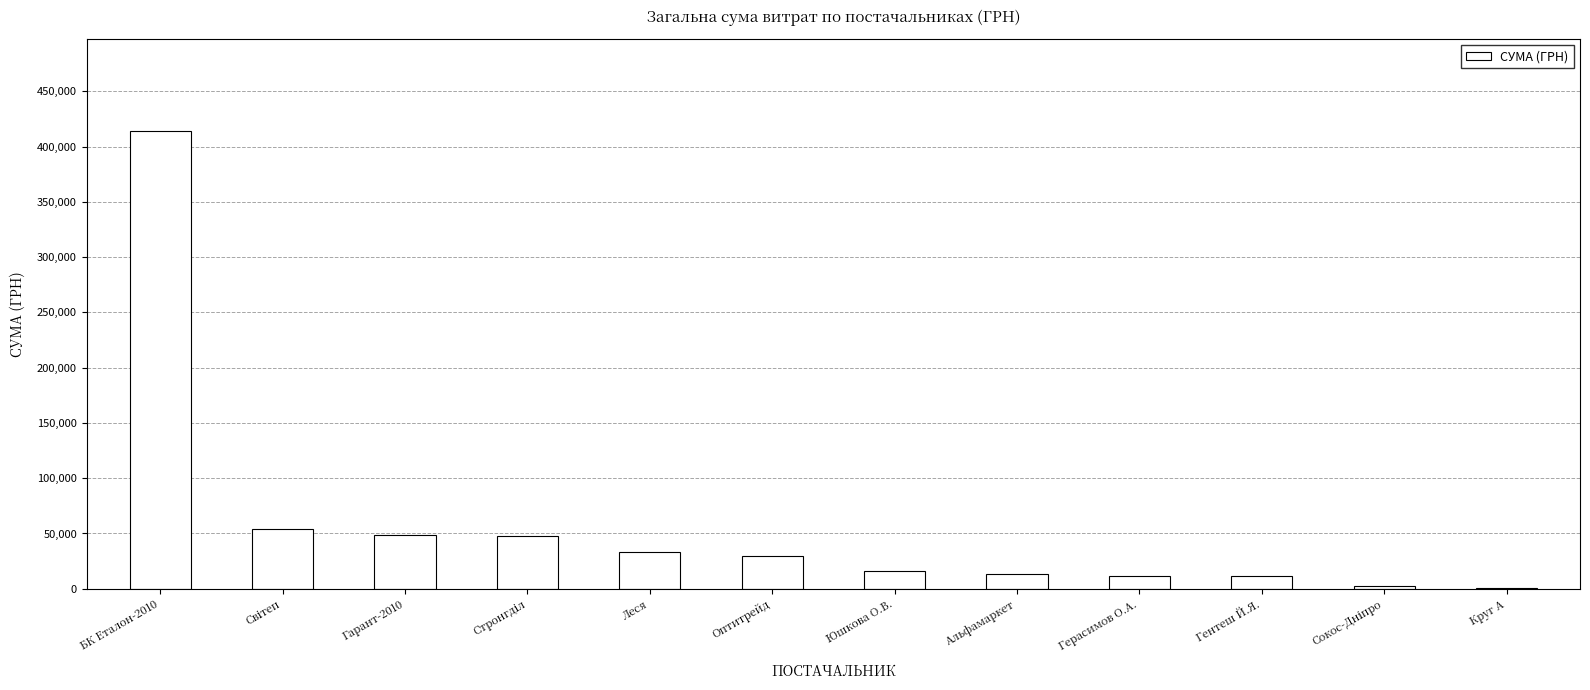

What is the sum of the values at Гентеш Й.Я. and Леся?

44490.2